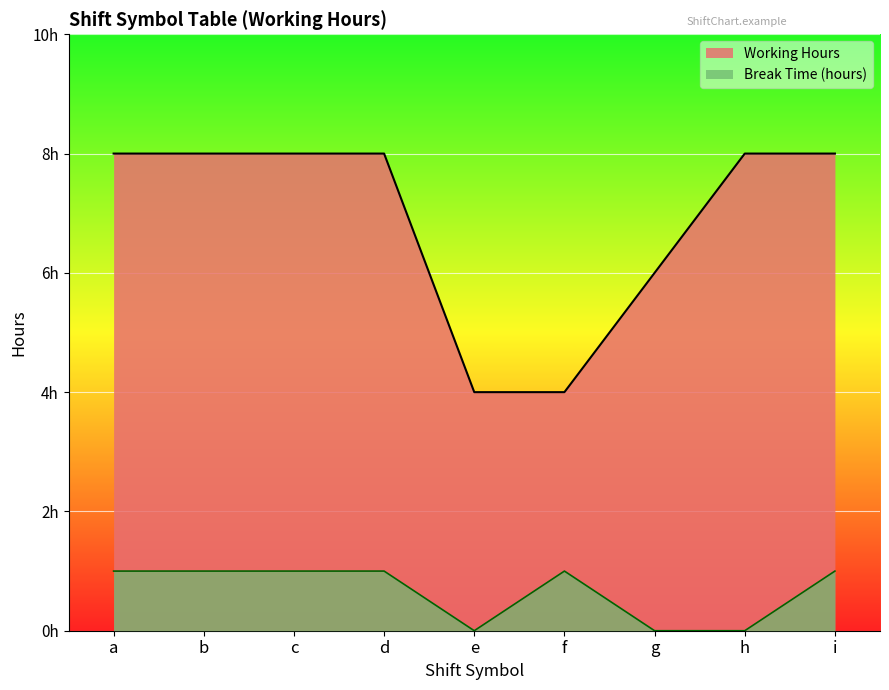

Is it true that Working Hours equals 1.6 at c?

False